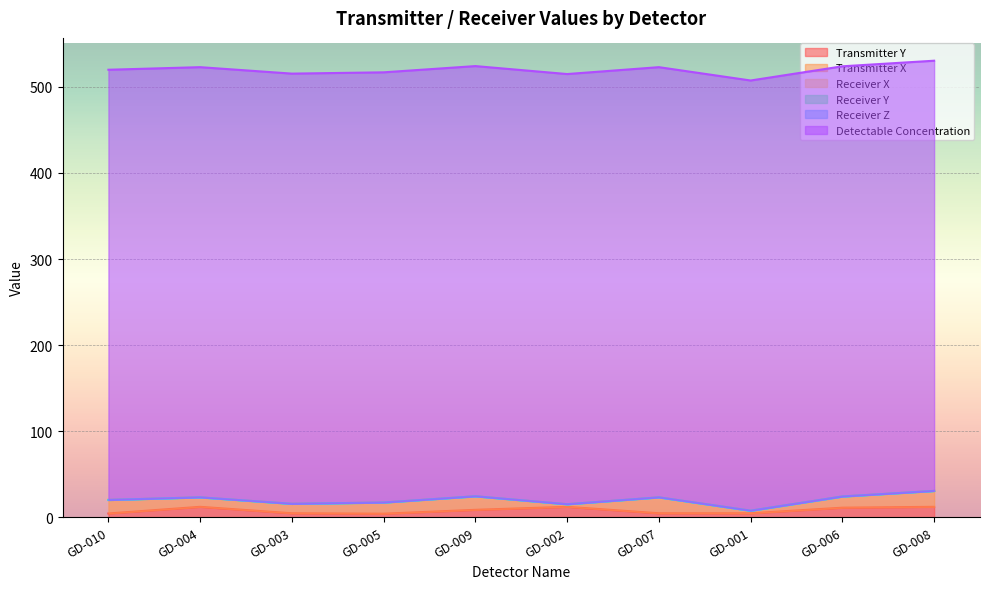

The Receiver X series shows 0.0 at GD-004. True or false?

True